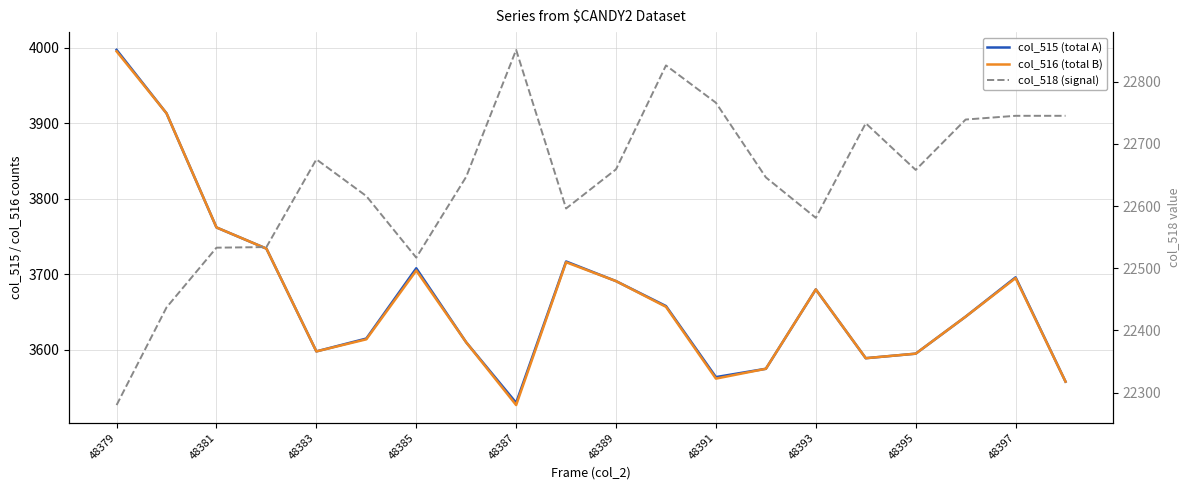

At how many categories does at least one series exceed 15433?

20